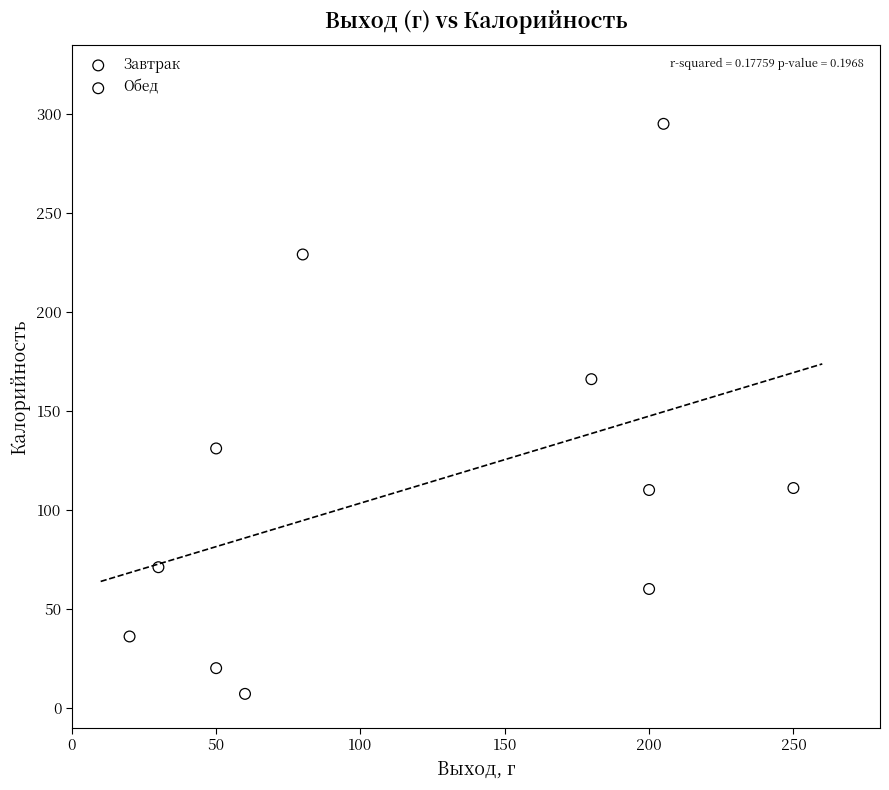

Which series reaches the maximum Y coordinate?

Завтрак